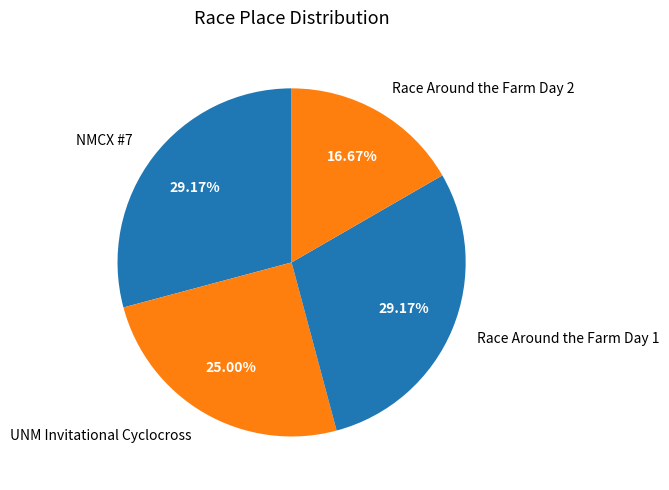

What percentage is the Race Around the Farm Day 1 slice, to the nearest percent?

29%